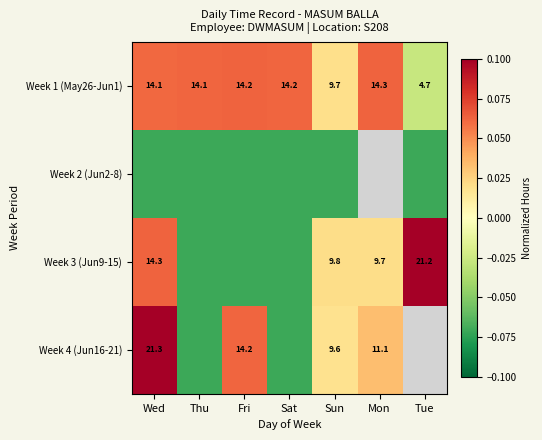

Which category has the highest value in the Week 1 (May26-Jun1) series?

Mon